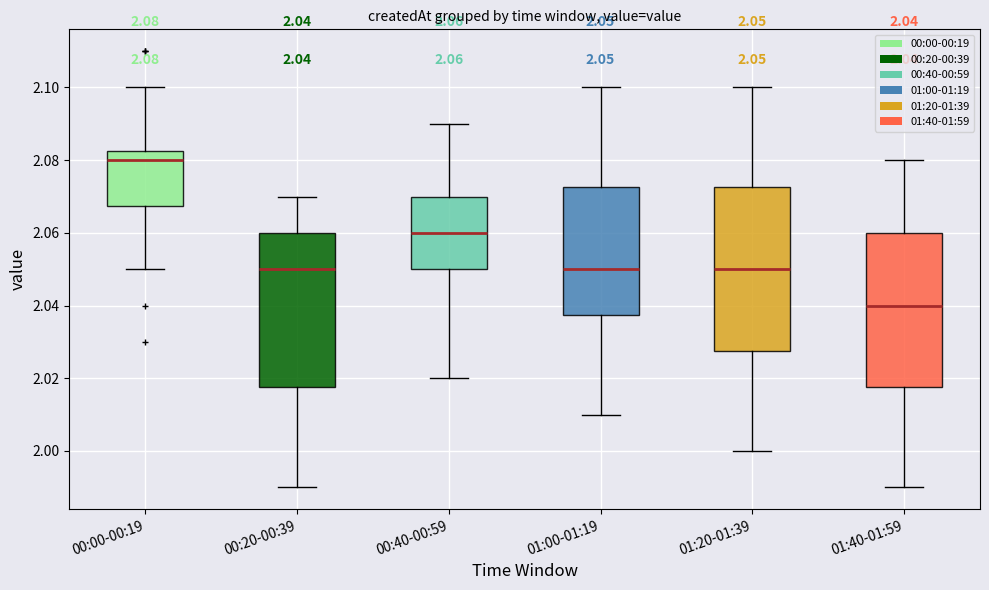

Which box is the tallest, from its lower edge to its upper edge?

01:20-01:39